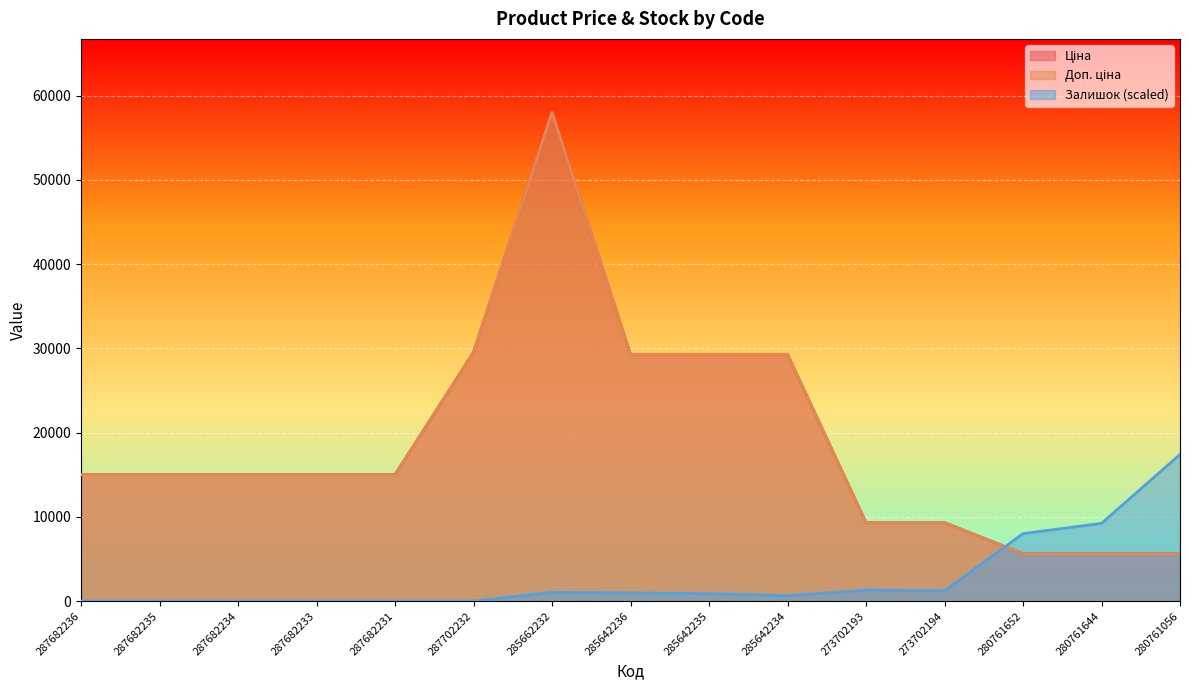

Which series changed the most between 287682233 and 285642234?

Ціна